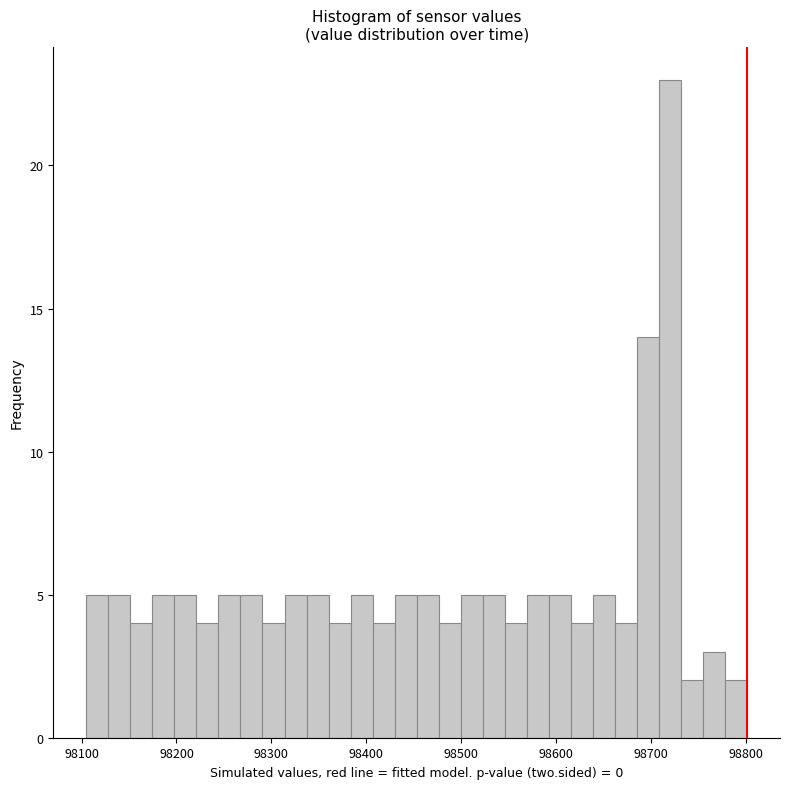

Around what value on the x-axis is the tallest bar? Give the approximate position of its centre, as read against the axis.

98720